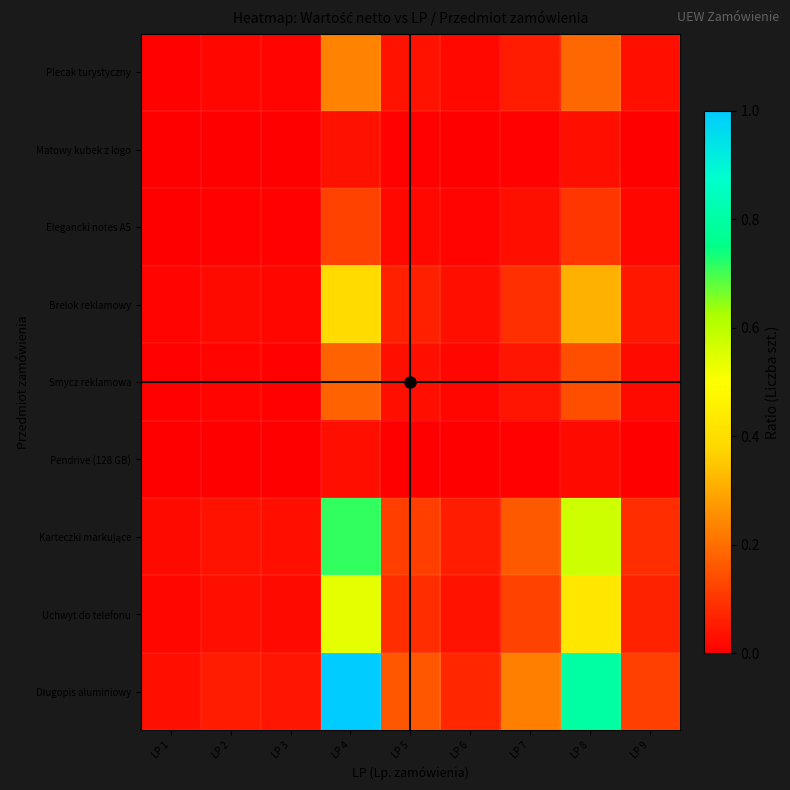

Count the number of data series in this chart.

9